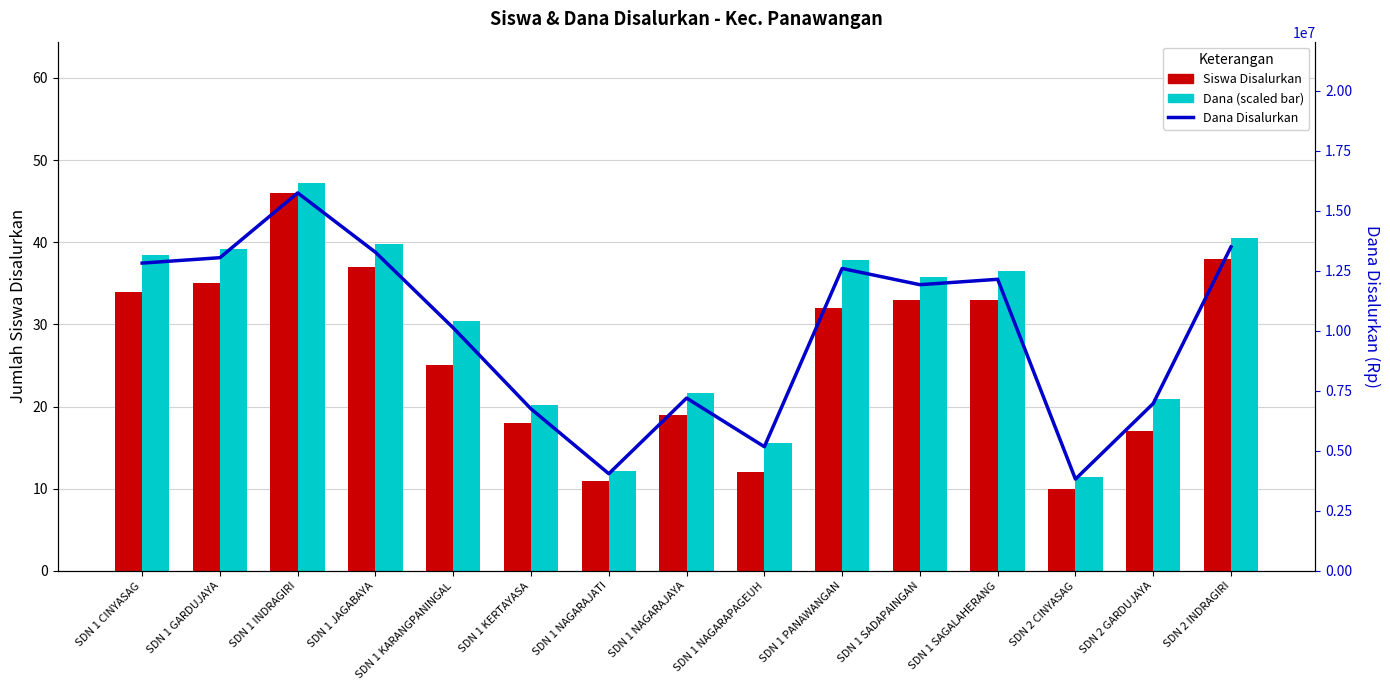

Which series has the largest total across all categories?

Dana Disalurkan